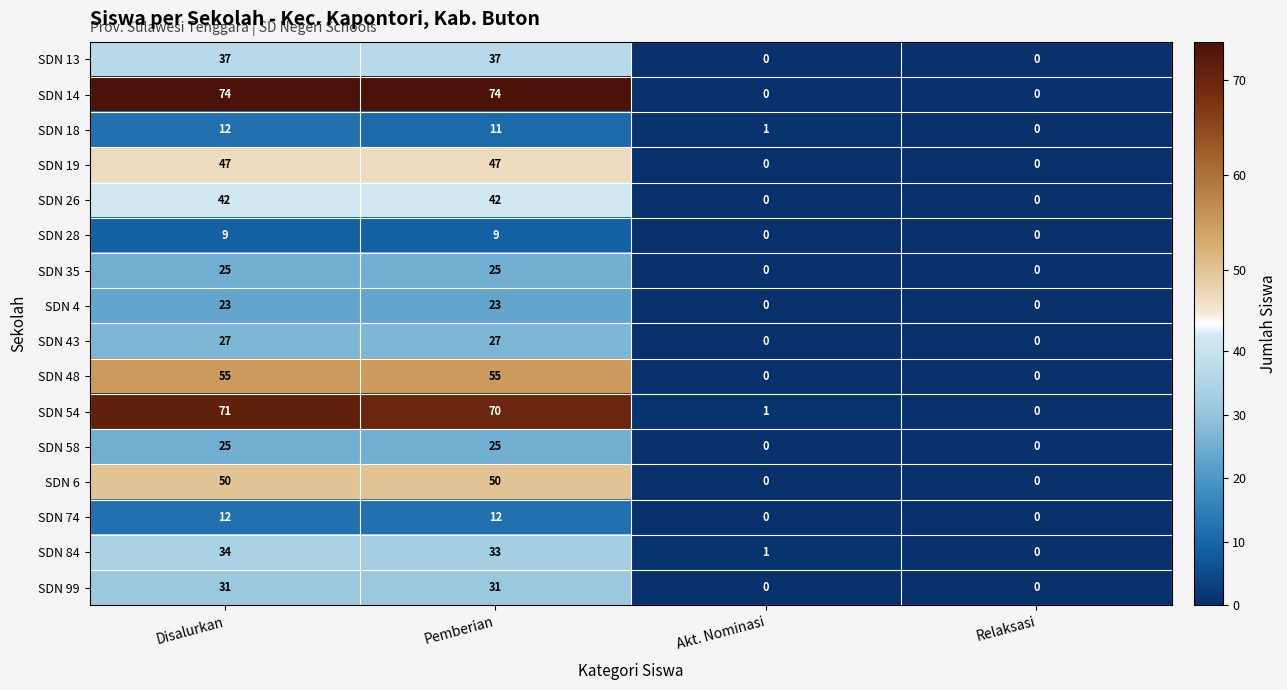

The value of SDN 19 at Relaksasi is 0. True or false?

True